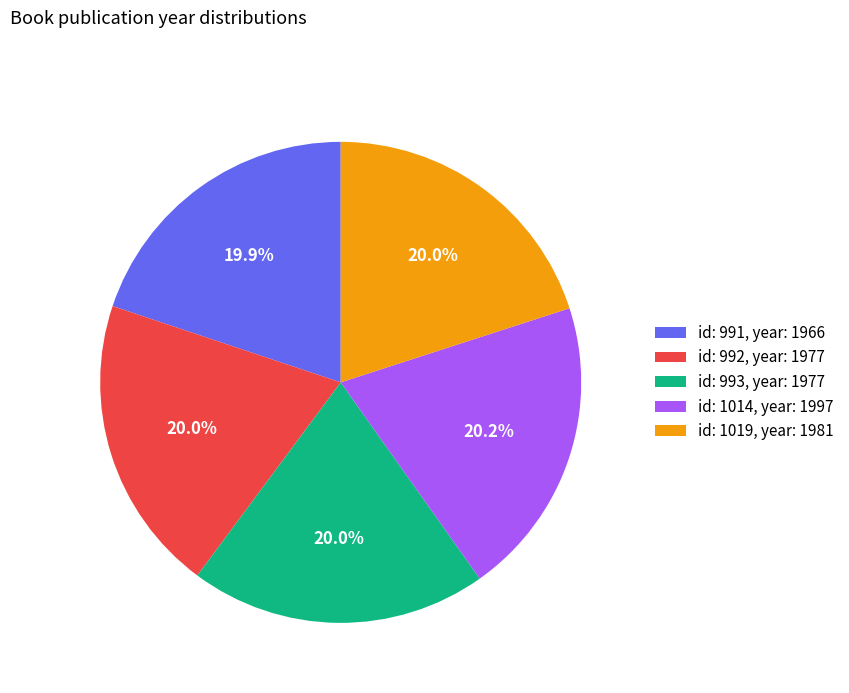

Does id: 1019, year: 1981 account for over 50% of the chart?

No